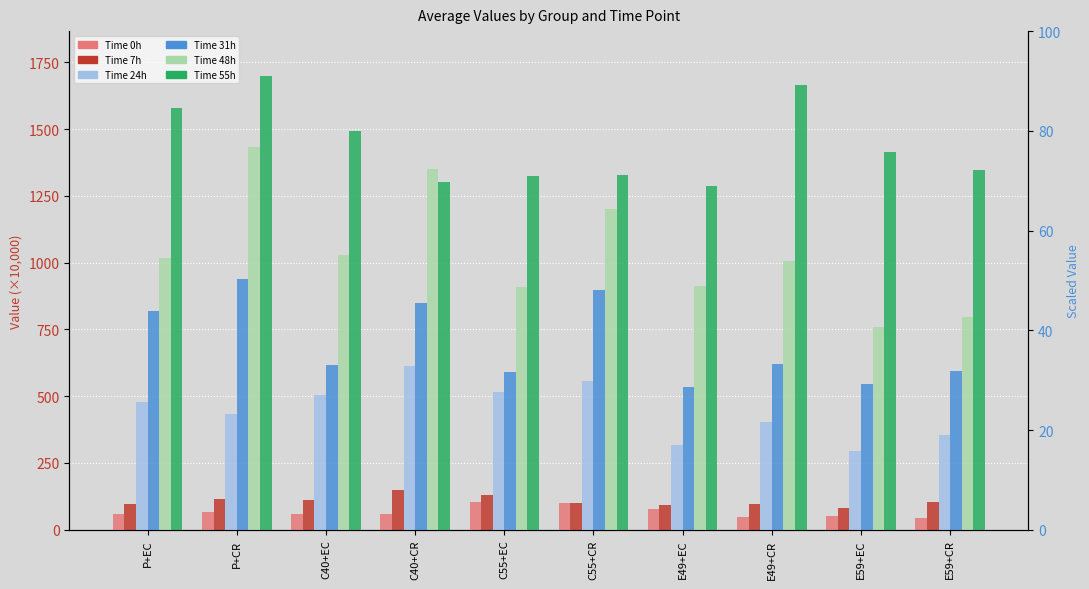

At how many categories does at least one series exceed 1520?

3